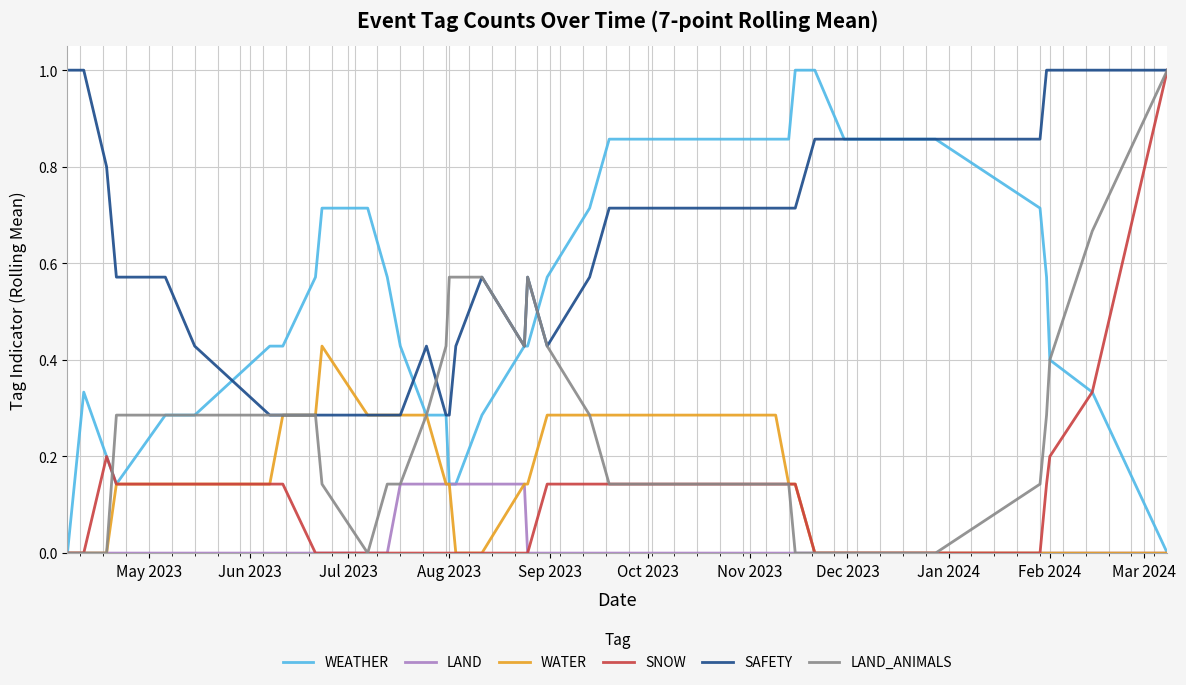

Which series has the largest total across all categories?

SAFETY